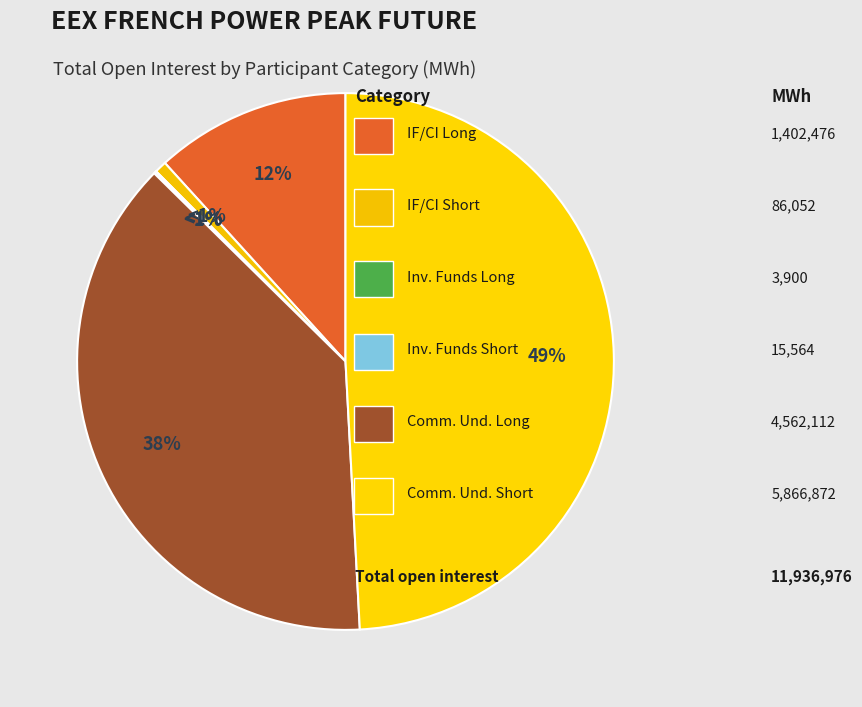

What percentage do Investment Firms or credit institutions (Short) and Commercial Undertakings (Short) together represent?

49.9%